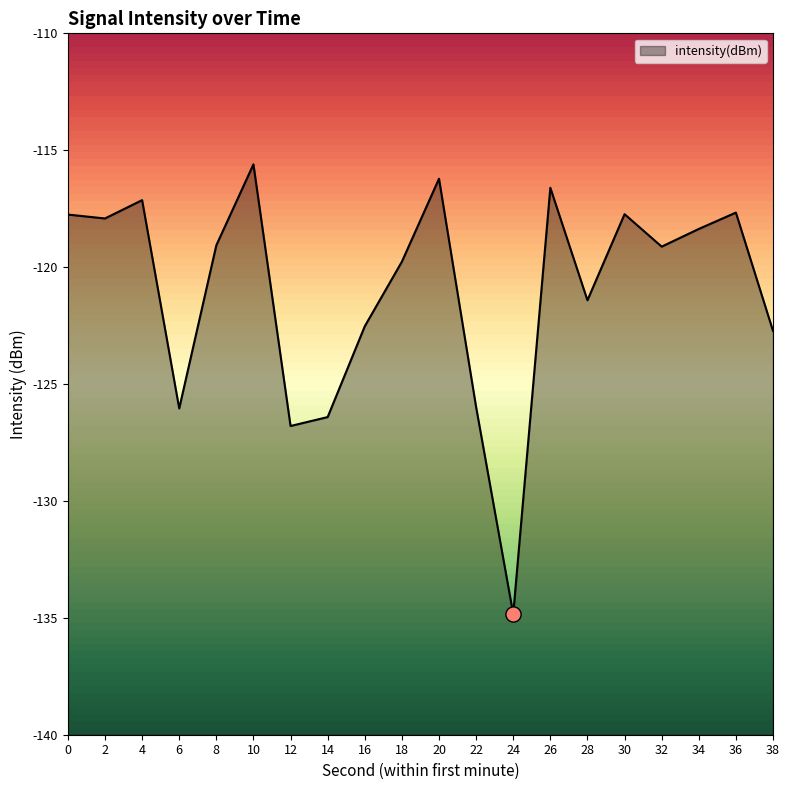

Which has a higher value, 20 or 18?

20